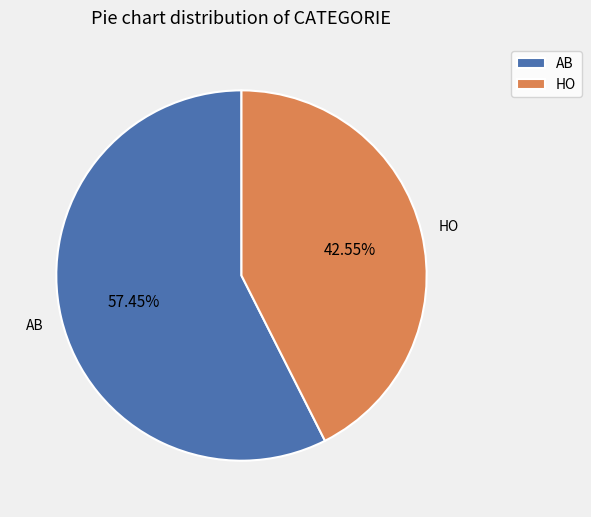

Rank the categories by value from lowest to highest.

HO, AB